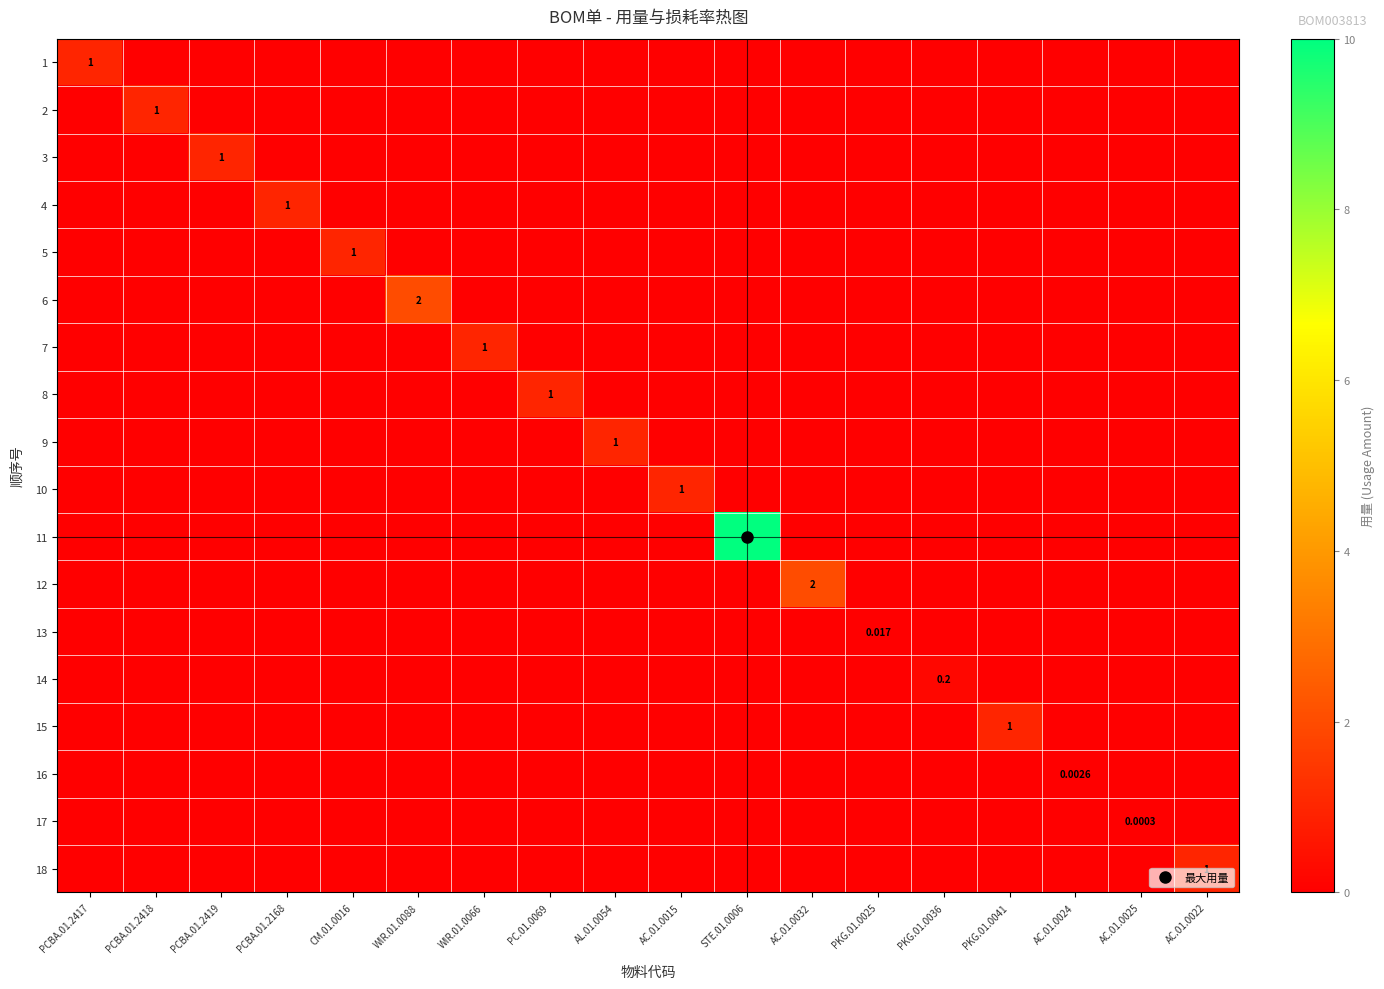

Which series has the largest range (max minus min)?

11